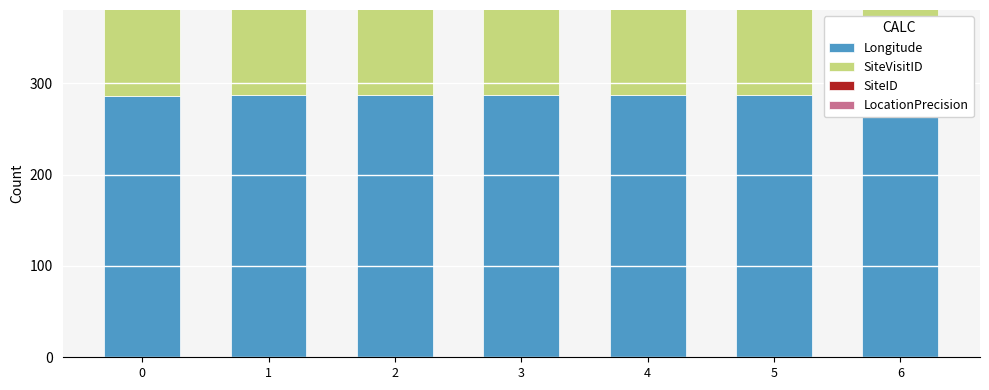

What is the maximum value for Longitude?

286.7